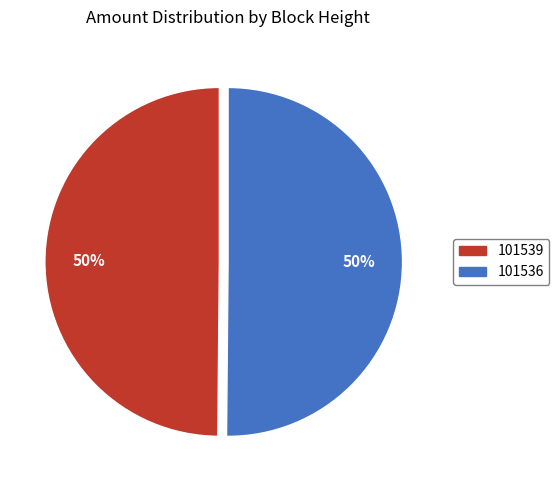

The 101536 slice represents 42% of the pie. True or false?

False